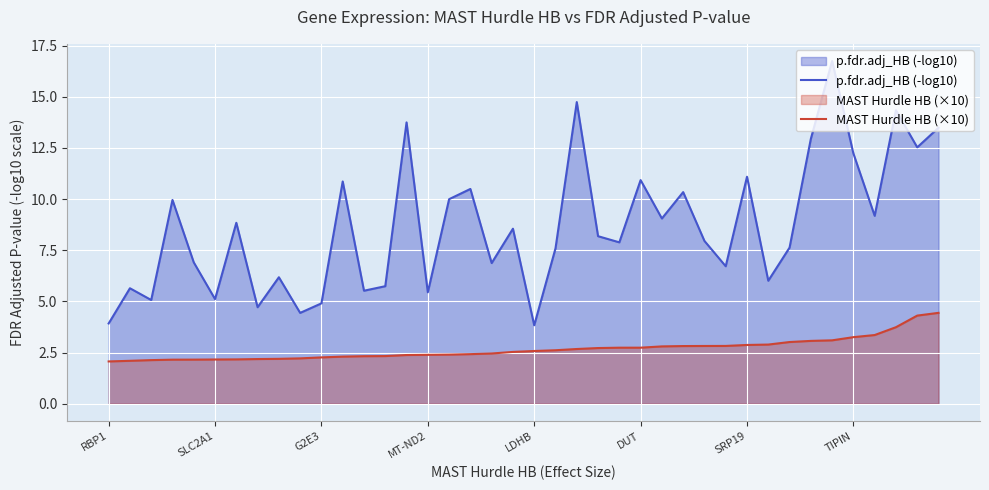

How many lines are shown in the chart?

2